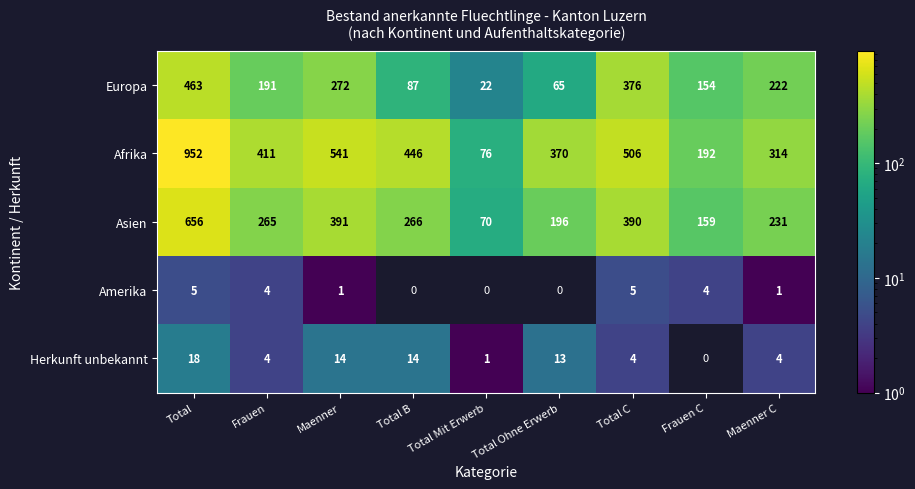

What is the minimum value for Europa?

22